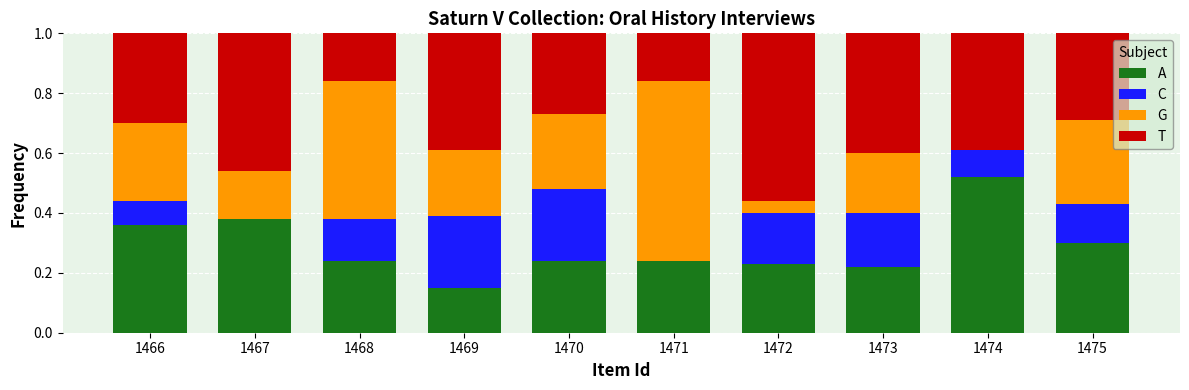

How many series are shown in this chart?

4